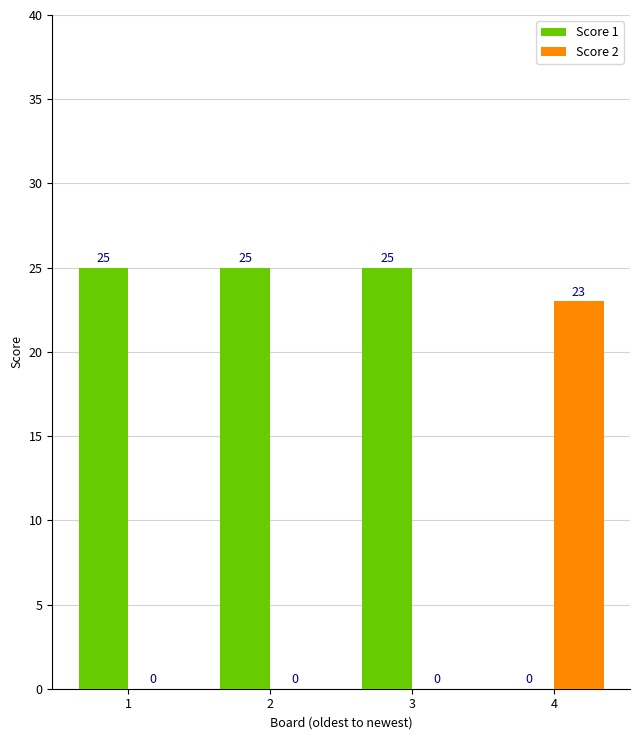

What is the sum of all Score 1 values?

75